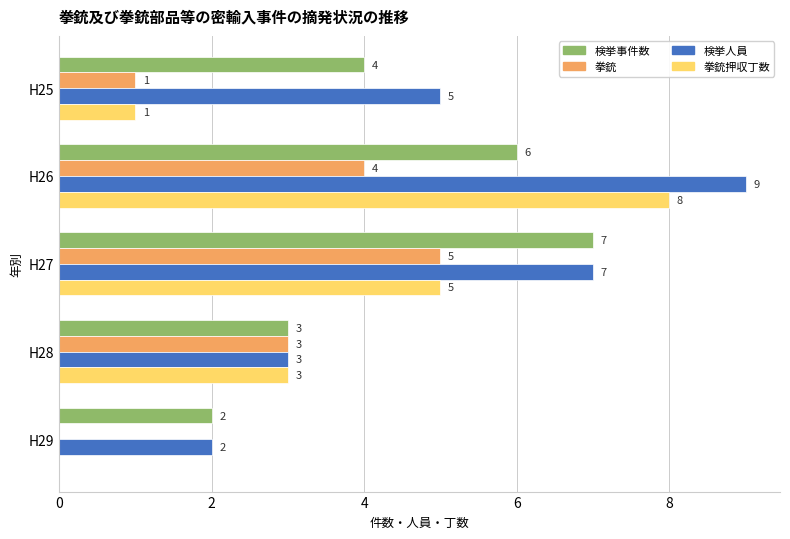

At which category is the sum across all series the highest?

H26